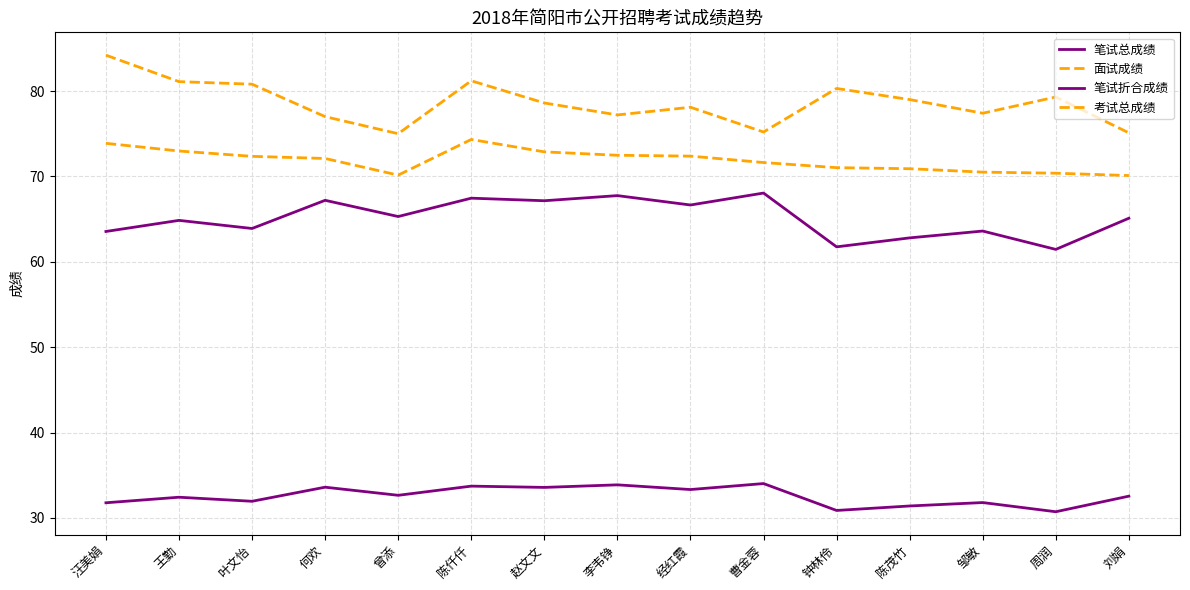

True or false: 考试总成绩 and 面试成绩 intersect in this chart.

False